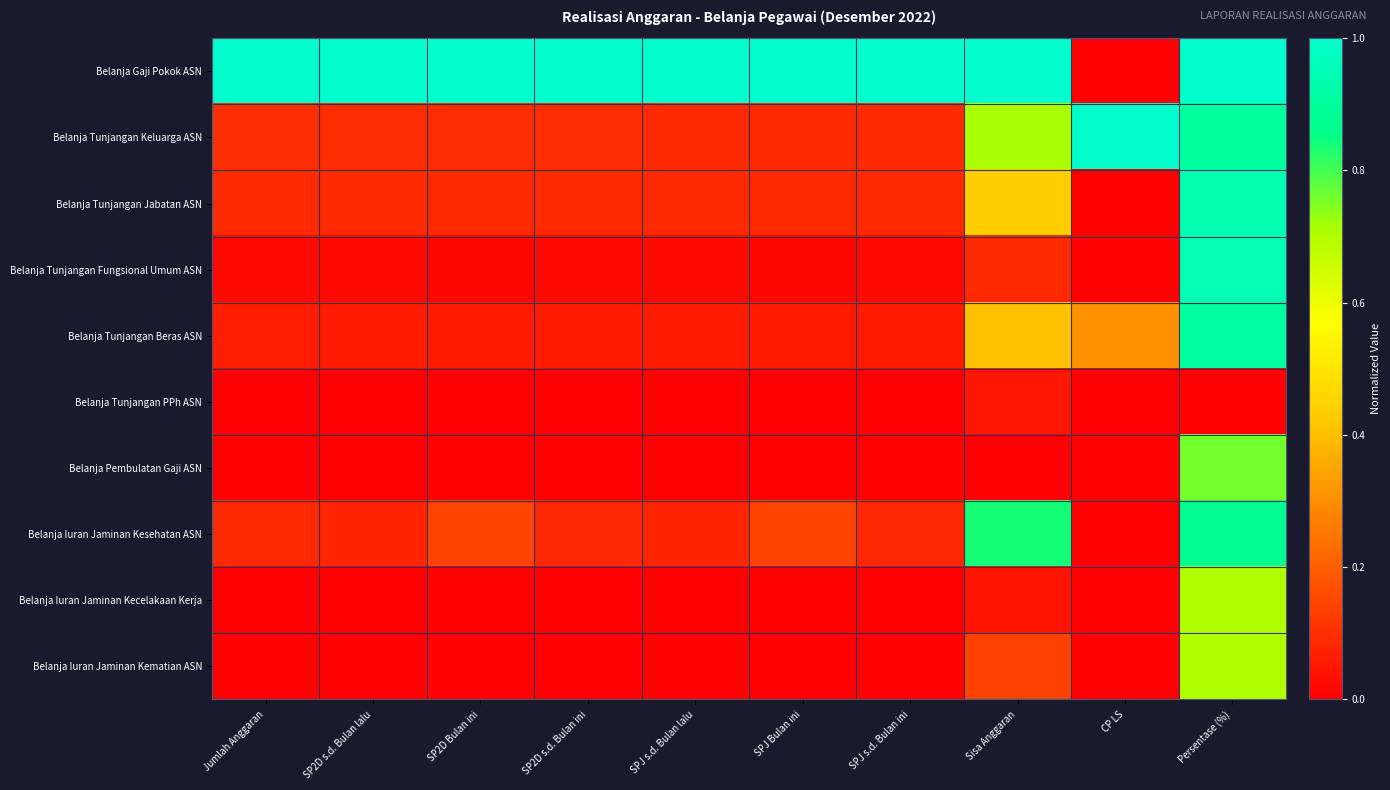

Reading left to right, list all the values displayed in this chart.

Belanja Gaji Pokok ASN: Jumlah Anggaran=1.0	SP2D s.d. Bulan lalu=1.0	SP2D Bulan ini=1.0	SP2D s.d. Bulan ini=1.0	SPJ s.d. Bulan lalu=1.0	SPJ Bulan ini=1.0	SPJ s.d. Bulan ini=1.0	Sisa Anggaran=1.0	CP LS=0.0	Persentase (%)=1.0
Belanja Tunjangan Keluarga ASN: Jumlah Anggaran=0.1	SP2D s.d. Bulan lalu=0.1	SP2D Bulan ini=0.1	SP2D s.d. Bulan ini=0.1	SPJ s.d. Bulan lalu=0.1	SPJ Bulan ini=0.1	SPJ s.d. Bulan ini=0.1	Sisa Anggaran=0.7	CP LS=1.0	Persentase (%)=0.9
Belanja Tunjangan Jabatan ASN: Jumlah Anggaran=0.1	SP2D s.d. Bulan lalu=0.1	SP2D Bulan ini=0.1	SP2D s.d. Bulan ini=0.1	SPJ s.d. Bulan lalu=0.1	SPJ Bulan ini=0.1	SPJ s.d. Bulan ini=0.1	Sisa Anggaran=0.4	CP LS=0.0	Persentase (%)=0.9
Belanja Tunjangan Fungsional Umum ASN: Jumlah Anggaran=0.0	SP2D s.d. Bulan lalu=0.0	SP2D Bulan ini=0.0	SP2D s.d. Bulan ini=0.0	SPJ s.d. Bulan lalu=0.0	SPJ Bulan ini=0.0	SPJ s.d. Bulan ini=0.0	Sisa Anggaran=0.1	CP LS=0.0	Persentase (%)=0.9
Belanja Tunjangan Beras ASN: Jumlah Anggaran=0.1	SP2D s.d. Bulan lalu=0.1	SP2D Bulan ini=0.1	SP2D s.d. Bulan ini=0.1	SPJ s.d. Bulan lalu=0.1	SPJ Bulan ini=0.1	SPJ s.d. Bulan ini=0.1	Sisa Anggaran=0.4	CP LS=0.3	Persentase (%)=0.9
Belanja Tunjangan PPh ASN: Jumlah Anggaran=0.0	SP2D s.d. Bulan lalu=0.0	SP2D Bulan ini=0.0	SP2D s.d. Bulan ini=0.0	SPJ s.d. Bulan lalu=0.0	SPJ Bulan ini=0.0	SPJ s.d. Bulan ini=0.0	Sisa Anggaran=0.0	CP LS=0.0	Persentase (%)=0.0
Belanja Pembulatan Gaji ASN: Jumlah Anggaran=0.0	SP2D s.d. Bulan lalu=0.0	SP2D Bulan ini=0.0	SP2D s.d. Bulan ini=0.0	SPJ s.d. Bulan lalu=0.0	SPJ Bulan ini=0.0	SPJ s.d. Bulan ini=0.0	Sisa Anggaran=0.0	CP LS=0.0	Persentase (%)=0.8
Belanja Iuran Jaminan Kesehatan ASN: Jumlah Anggaran=0.1	SP2D s.d. Bulan lalu=0.1	SP2D Bulan ini=0.1	SP2D s.d. Bulan ini=0.1	SPJ s.d. Bulan lalu=0.1	SPJ Bulan ini=0.1	SPJ s.d. Bulan ini=0.1	Sisa Anggaran=0.8	CP LS=0.0	Persentase (%)=0.9
Belanja Iuran Jaminan Kecelakaan Kerja: Jumlah Anggaran=0.0	SP2D s.d. Bulan lalu=0.0	SP2D Bulan ini=0.0	SP2D s.d. Bulan ini=0.0	SPJ s.d. Bulan lalu=0.0	SPJ Bulan ini=0.0	SPJ s.d. Bulan ini=0.0	Sisa Anggaran=0.0	CP LS=0.0	Persentase (%)=0.7
Belanja Iuran Jaminan Kematian ASN: Jumlah Anggaran=0.0	SP2D s.d. Bulan lalu=0.0	SP2D Bulan ini=0.0	SP2D s.d. Bulan ini=0.0	SPJ s.d. Bulan lalu=0.0	SPJ Bulan ini=0.0	SPJ s.d. Bulan ini=0.0	Sisa Anggaran=0.1	CP LS=0.0	Persentase (%)=0.7